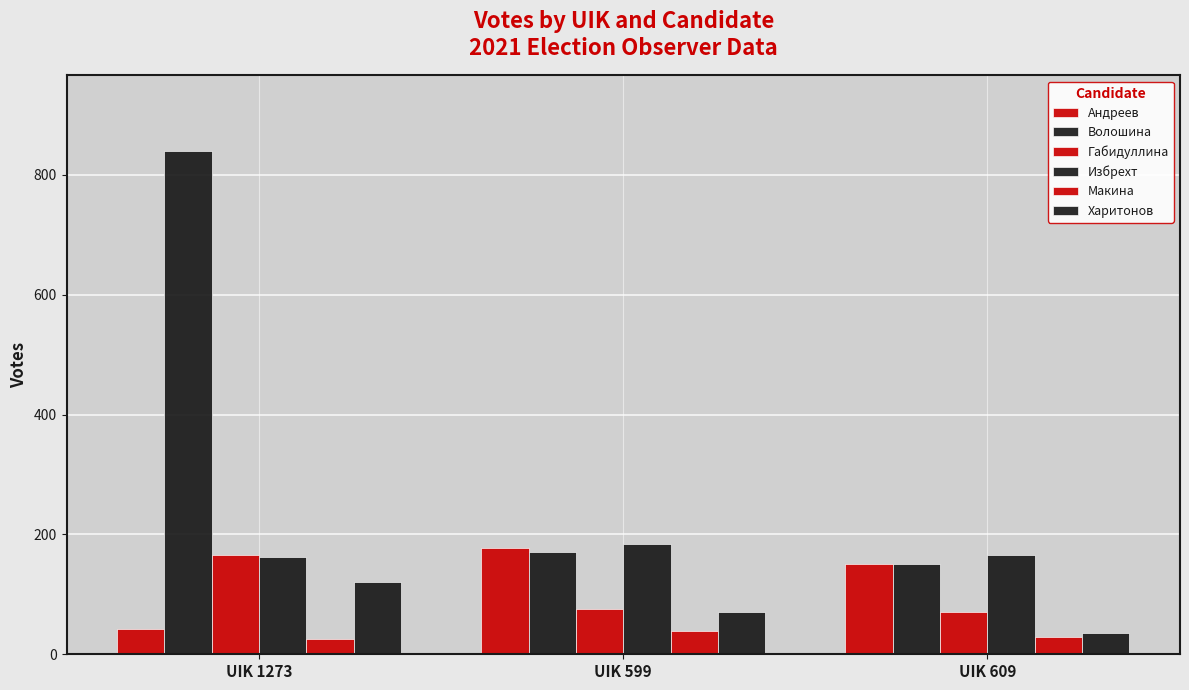

Count the Харитонов values in the range 36 to 120.

3